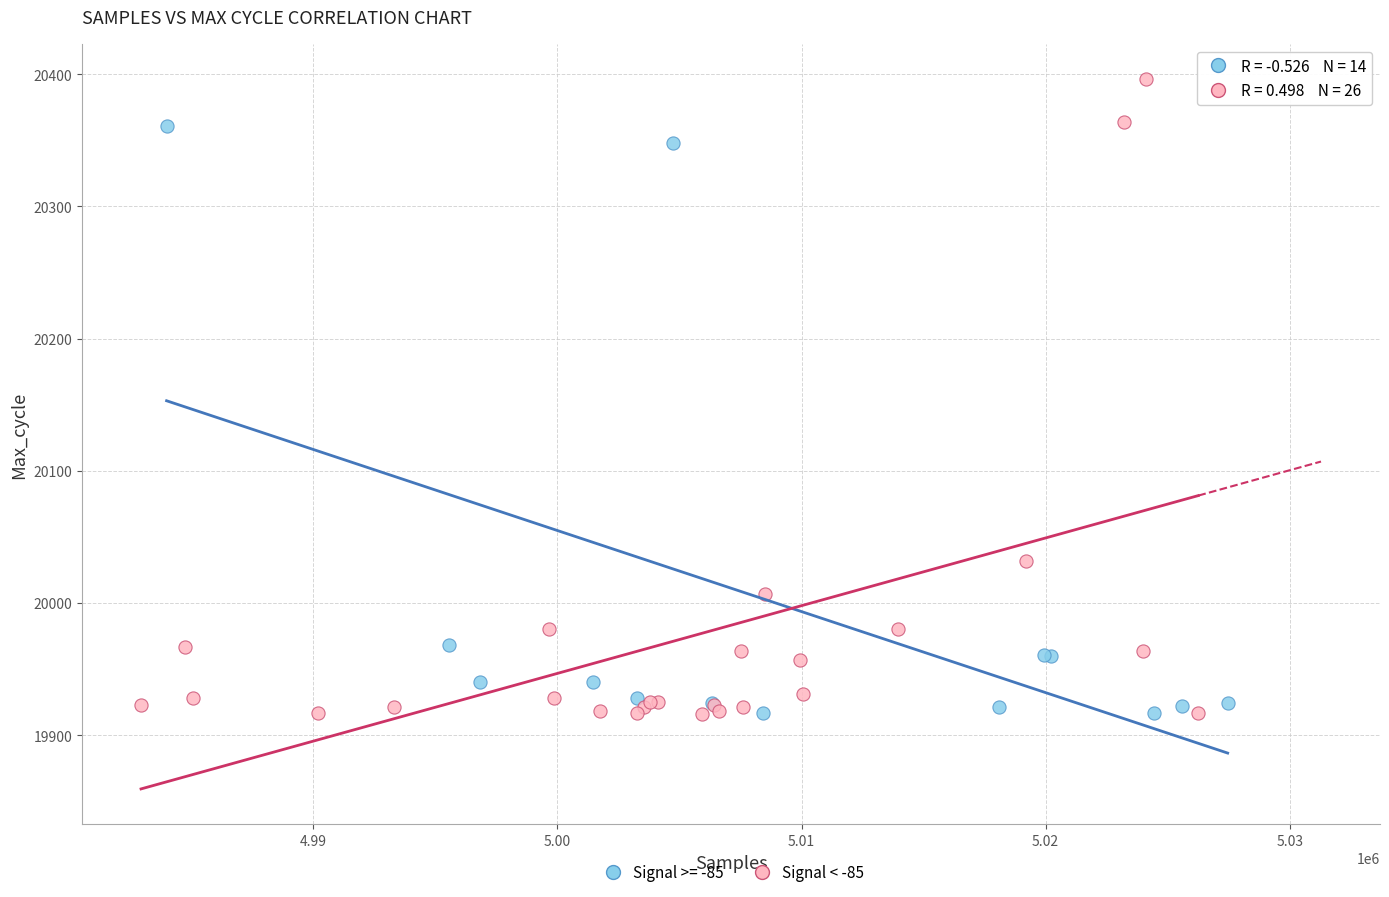

Which series reaches the maximum Y coordinate?

Signal < -85